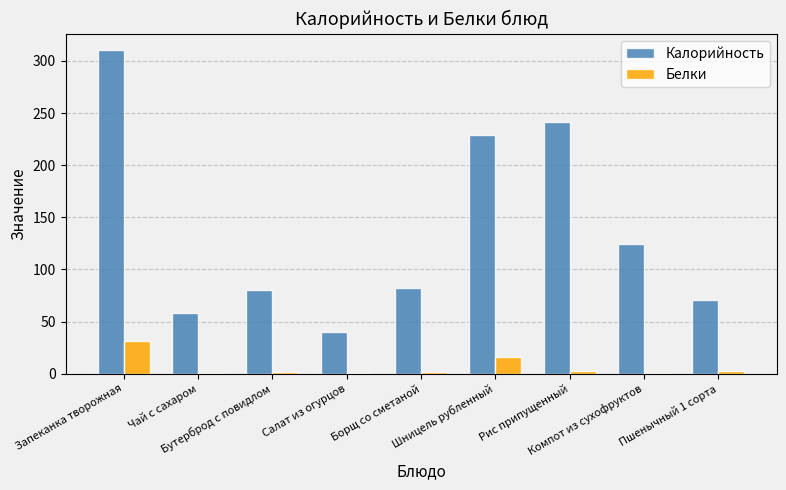

What is the highest value of the Белки series?

30.9